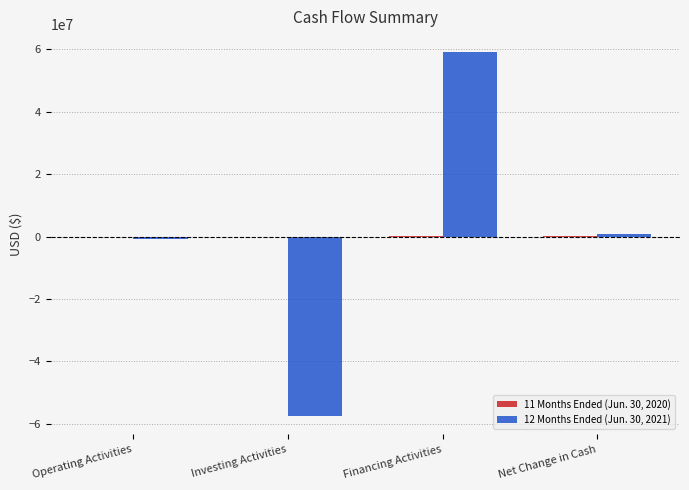

The 12 Months Ended (Jun. 30, 2021) series shows -57500000 at Investing Activities. True or false?

True